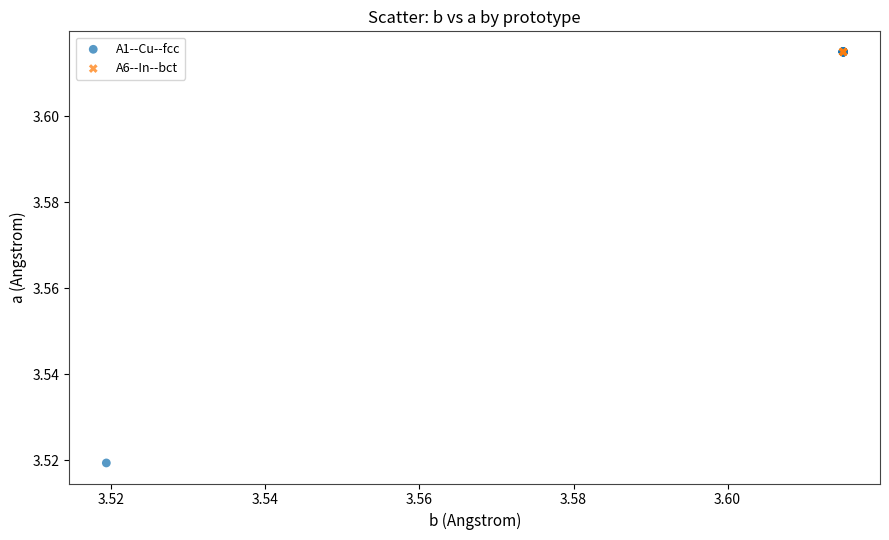

Which series has the widest spread of Y values?

A1--Cu--fcc